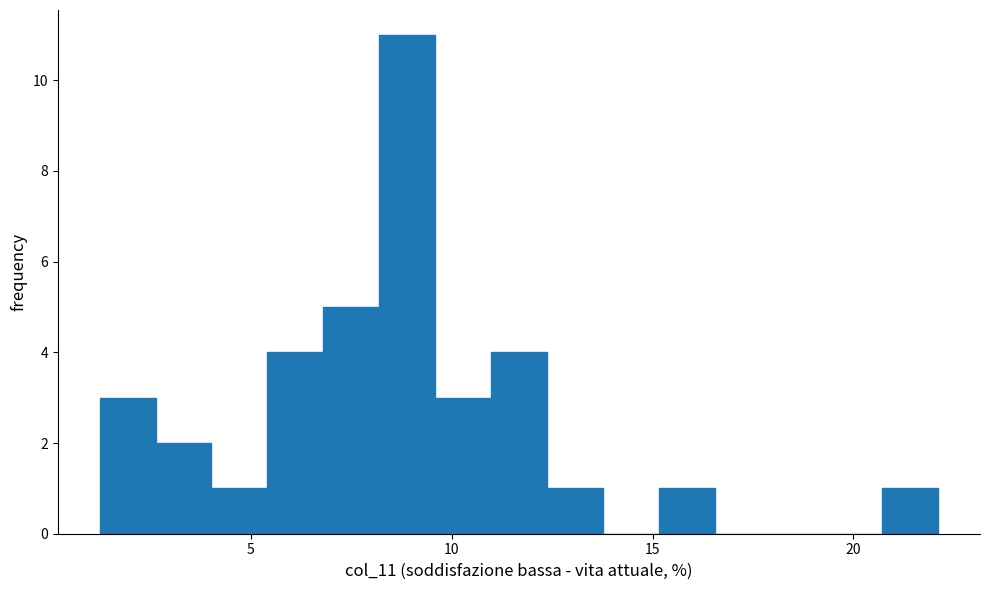

Around what value on the x-axis is the tallest bar? Give the approximate position of its centre, as read against the axis.

9.0